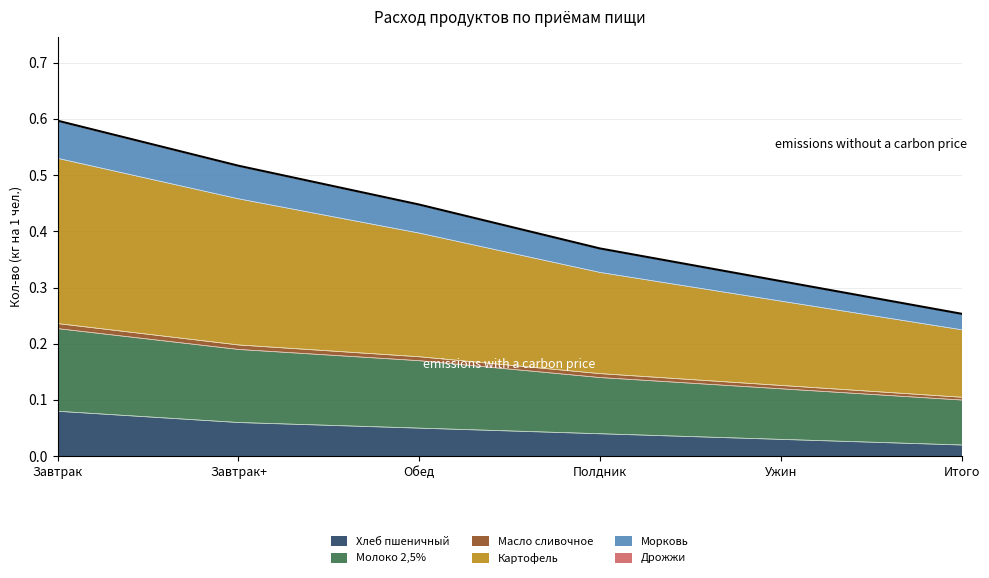

Count the number of categories in the chart.

6